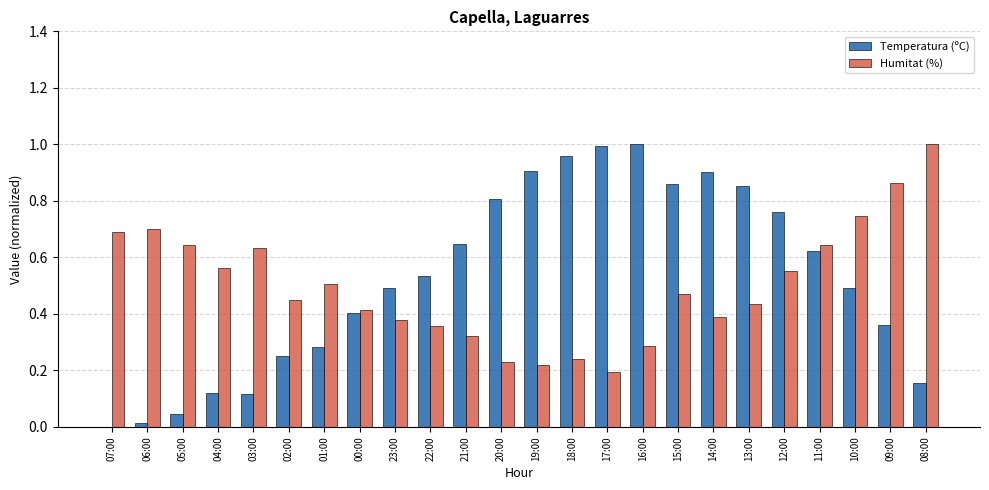

Is the value of Temperatura (ºC) at 18:00 greater than the value of Humitat (%) at 13:00?

Yes